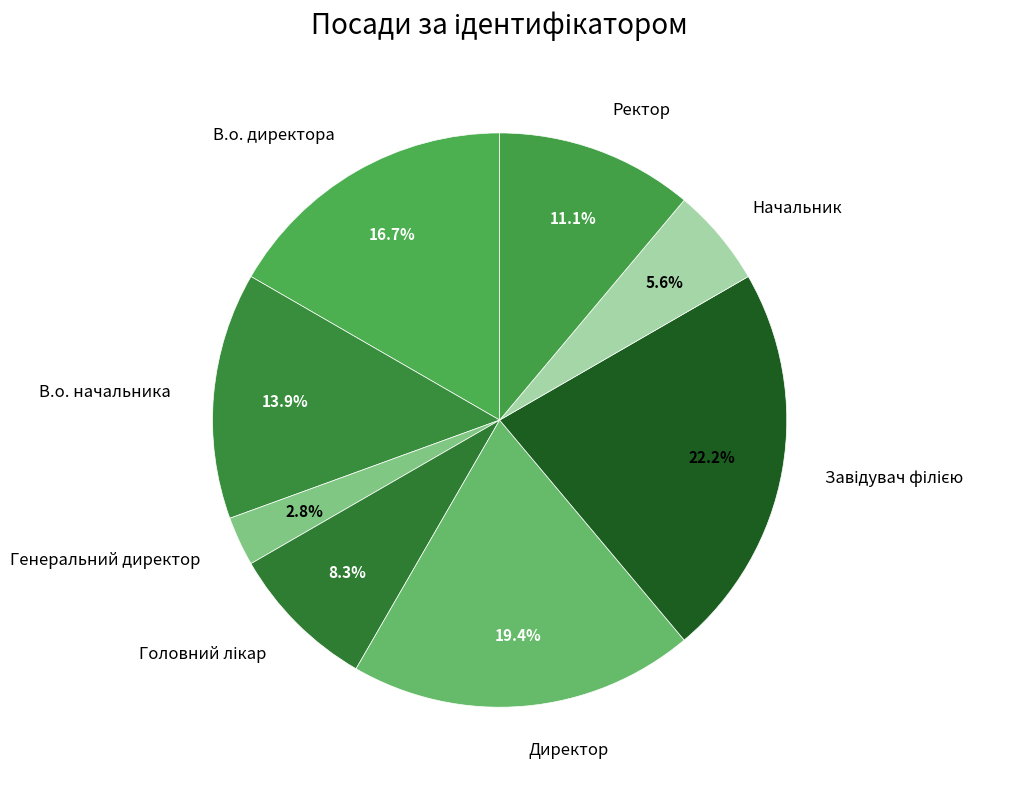

True or false: Директор accounts for 19% of the total.

True